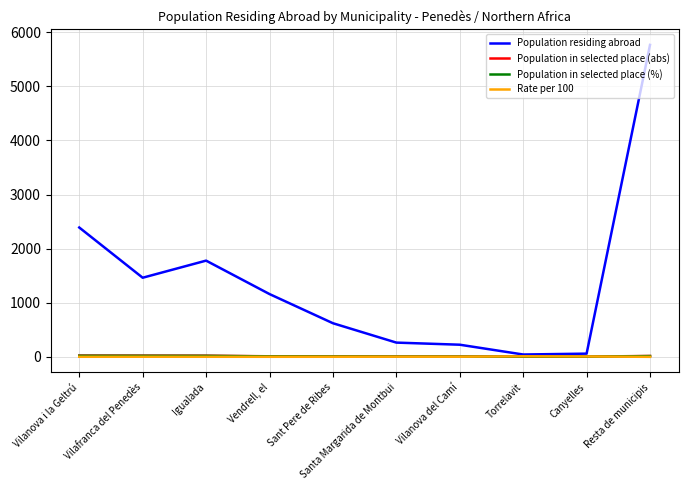

At how many categories does at least one series exceed 1941?

2